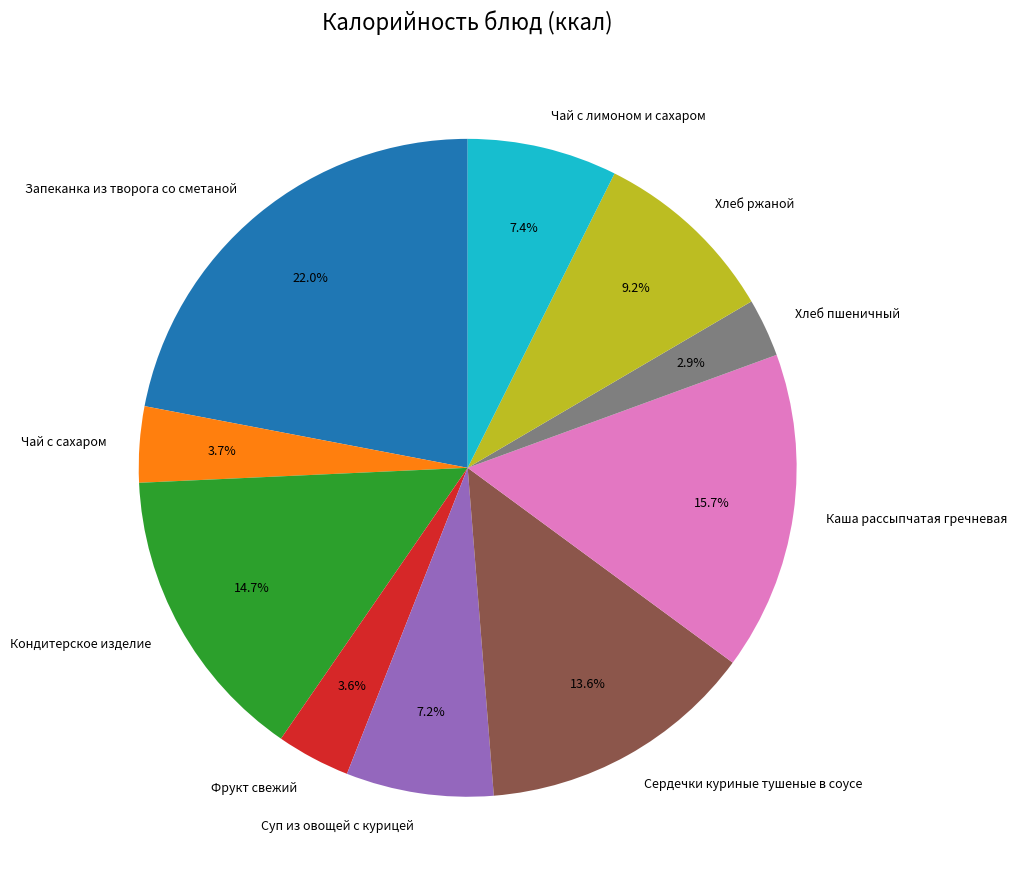

To the nearest percent, what is the difference between the Кондитерское изделие and Сердечки куриные тушеные в соусе slice percentages?

1%